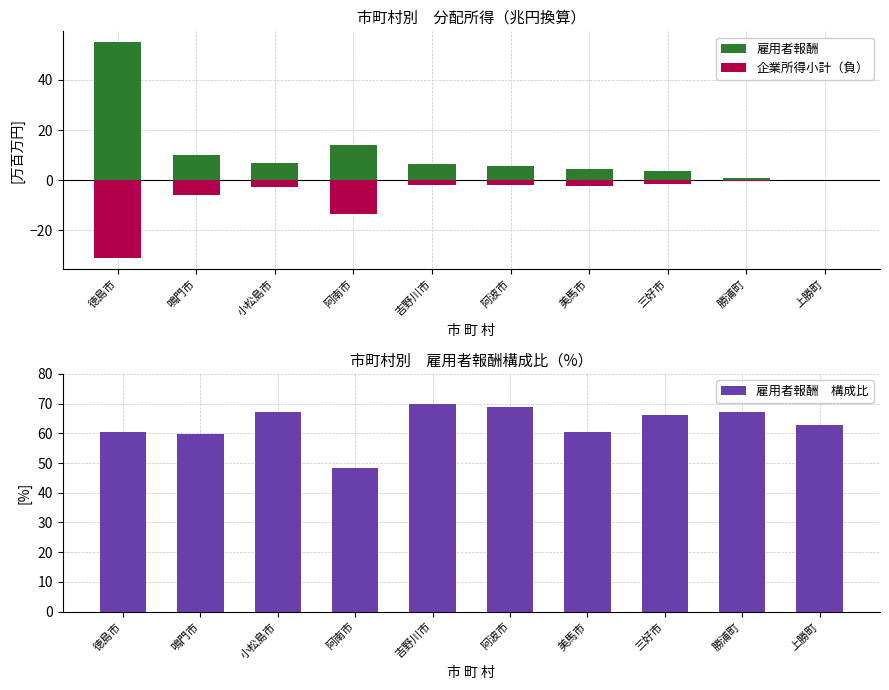

What are all the series names shown in the legend?

雇用者報酬, 企業所得小計（負）, 雇用者報酬　構成比